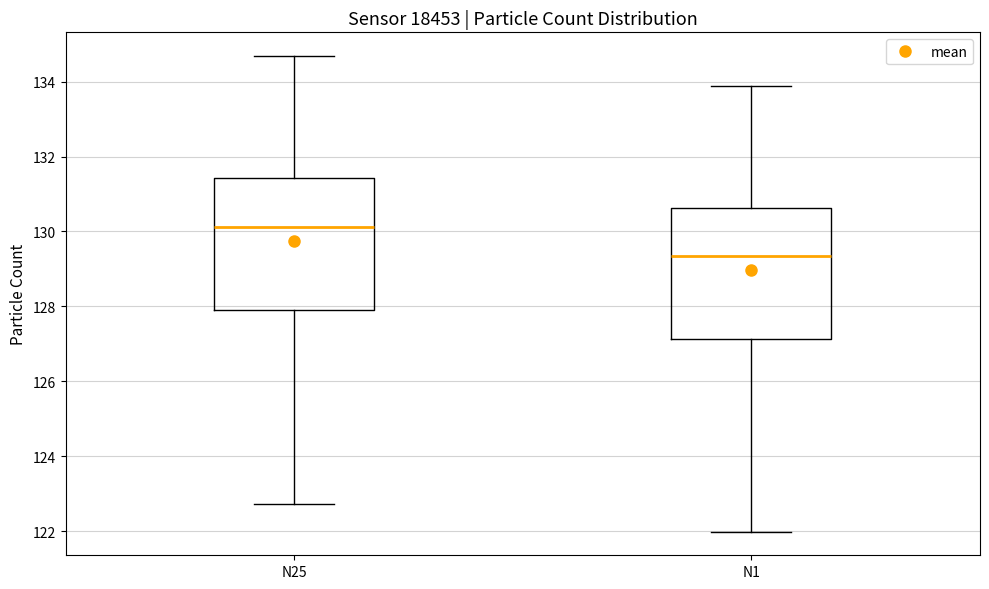

Reading left to right, transcribe this box plot: for each box, give where its median line is, the range the box spans, and where its two whiskers end, as read against the y-axis. The values are not printed on the chart, so give them approximately, as read against the axis.

N25: median 130.2, box 127.8 to 131.4, whiskers 122.8 to 134.6
N1: median 129.4, box 127.2 to 130.6, whiskers 122.0 to 133.8